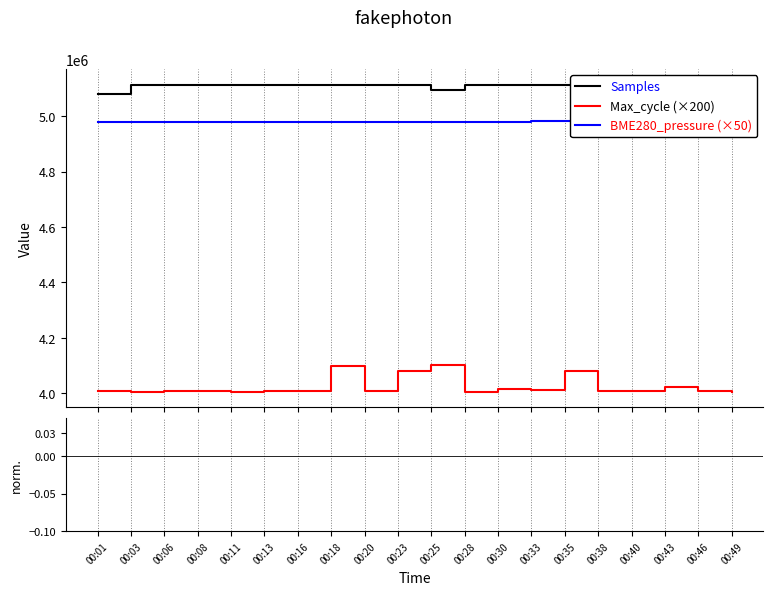

Between 00:30 and 00:11, which is larger?

00:11